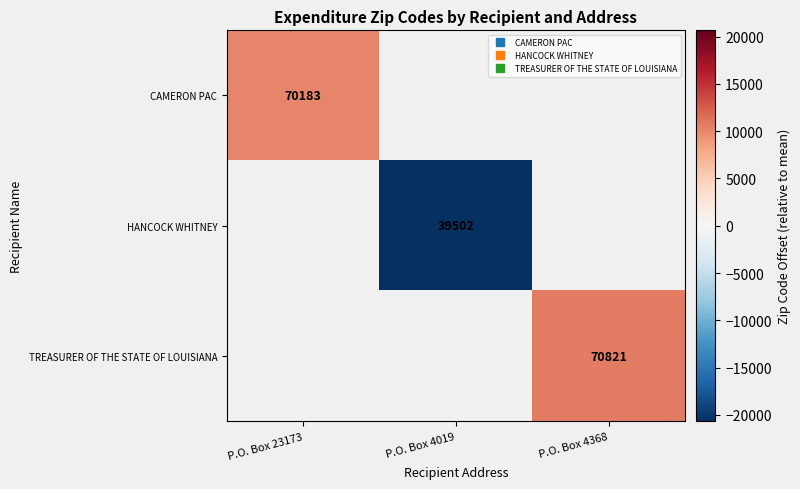

What is the smallest value displayed?

-20666.7